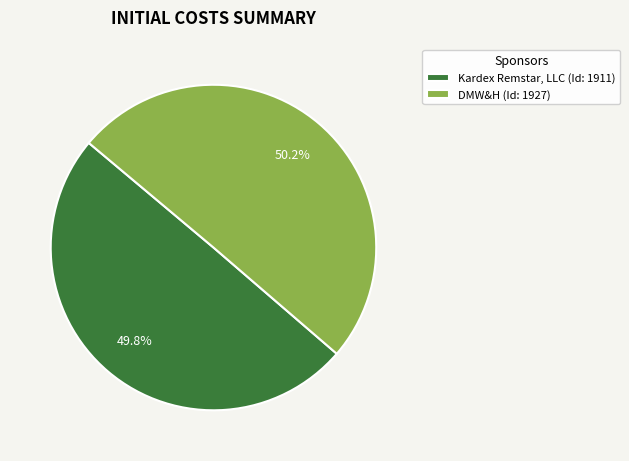

To the nearest percent, what portion does DMW&H represent?

50%